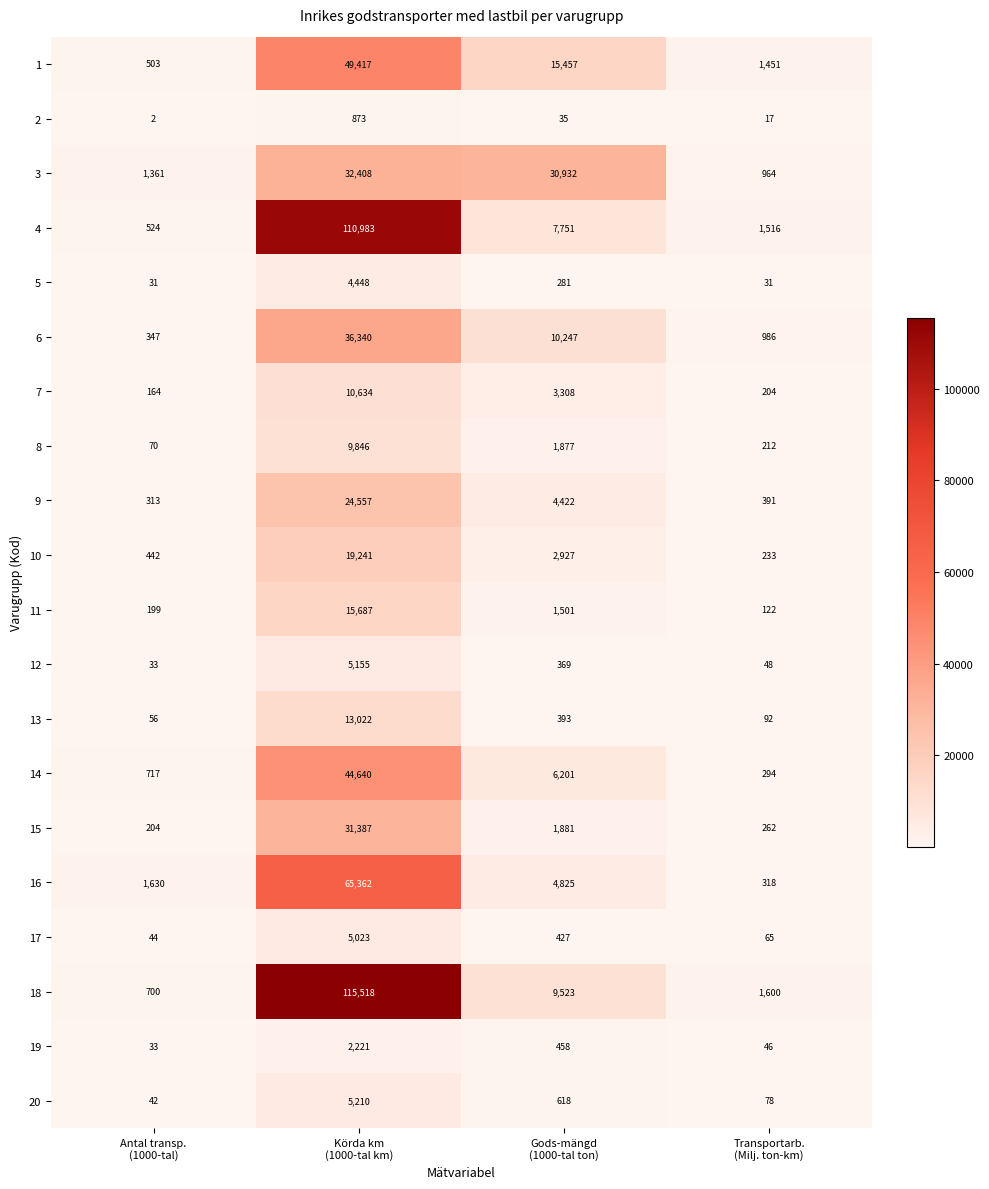

What is the difference between the second highest and minimum values in the 8 series?

1807